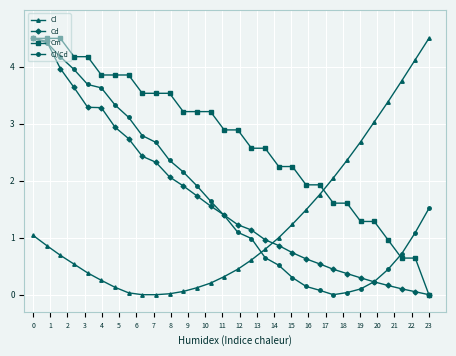

How many categories are shown in the chart?

30